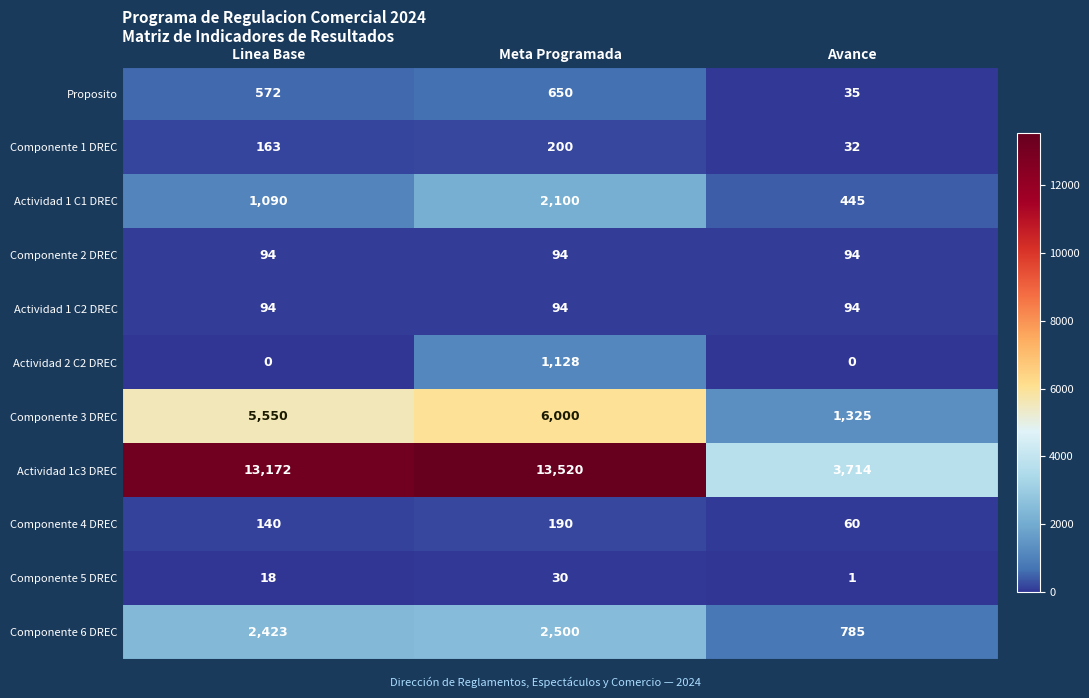

What is the sum of the Actividad 1 C1 DREC values at Linea Base and Meta Programada?

3190